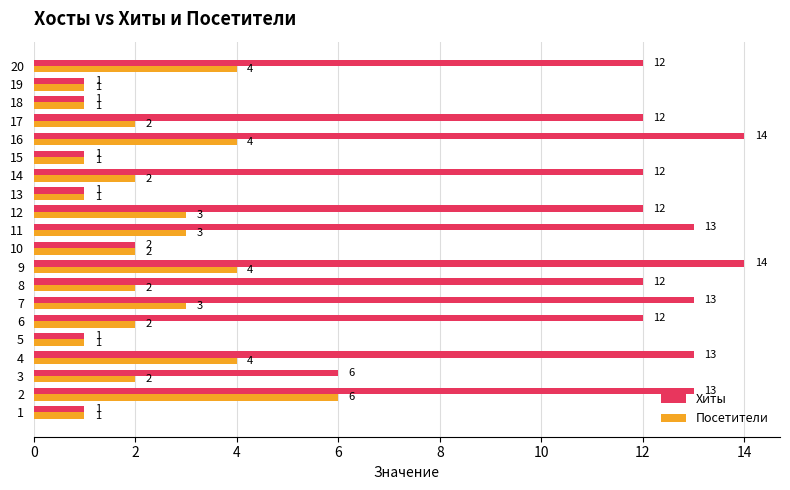

Which series has the largest total across all categories?

Хиты